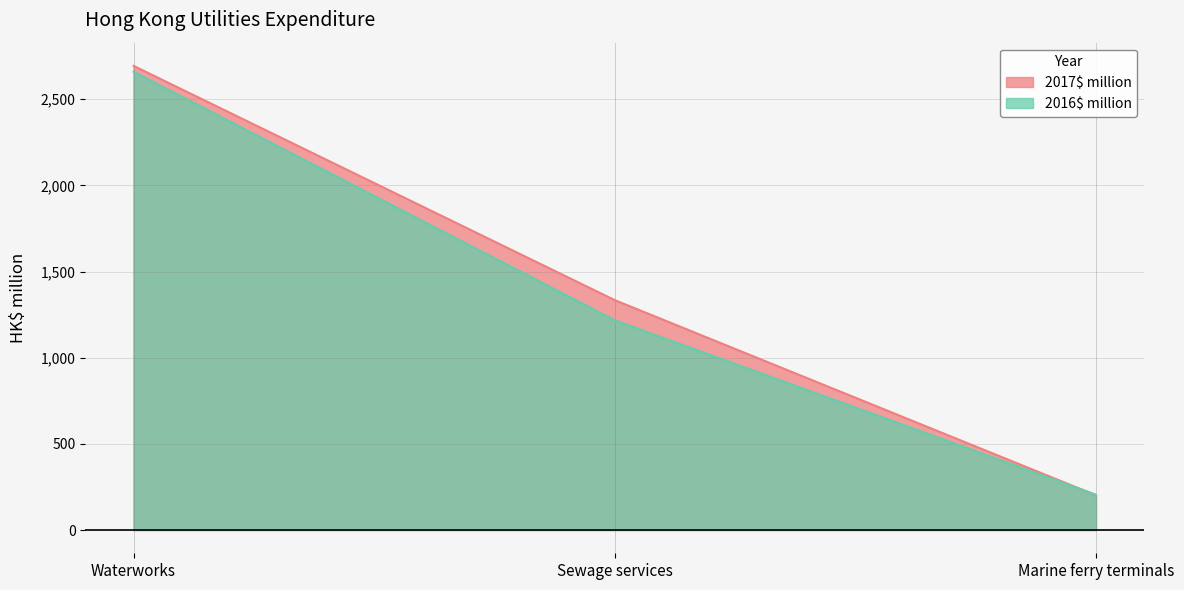

Which series changed the most between Waterworks and Sewage services?

2016$ million